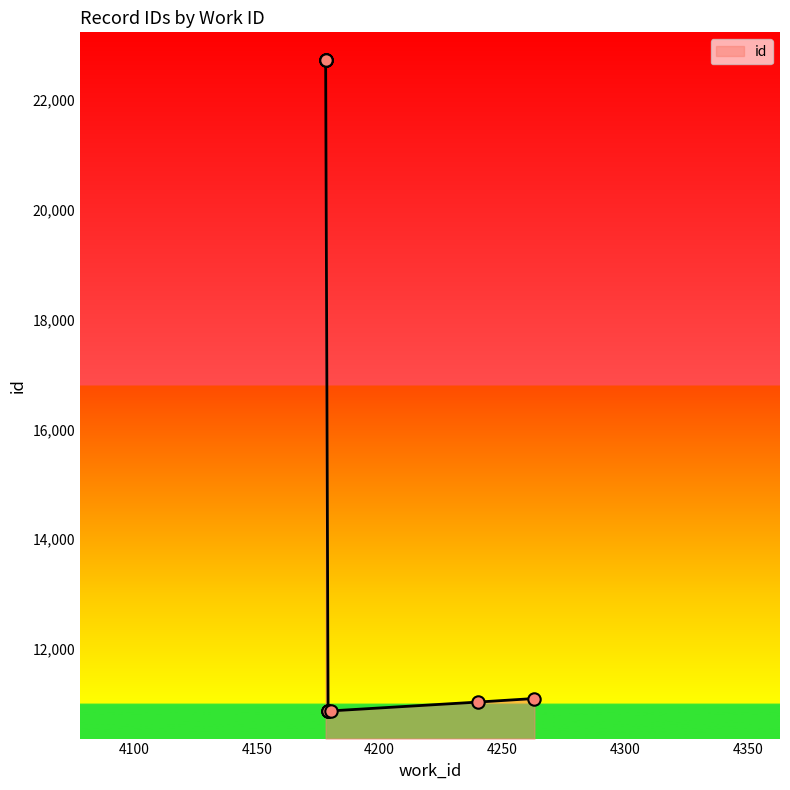

What is the ratio of the value at 4178 to the value at 4179?

2.1